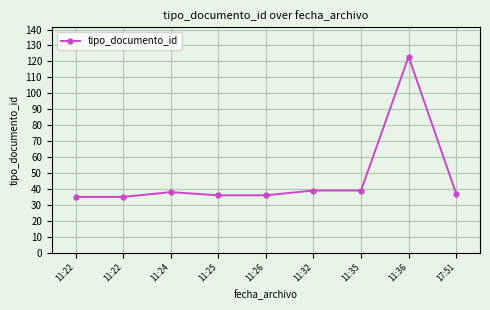

Count the number of data series in this chart.

1